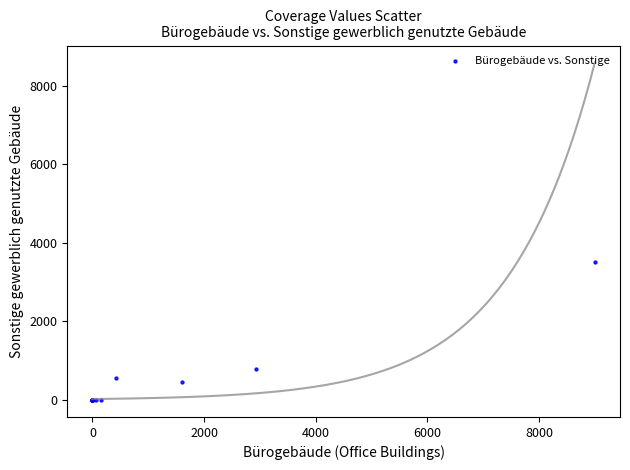

What Y value in the scatter plot is closest to 1752?

792